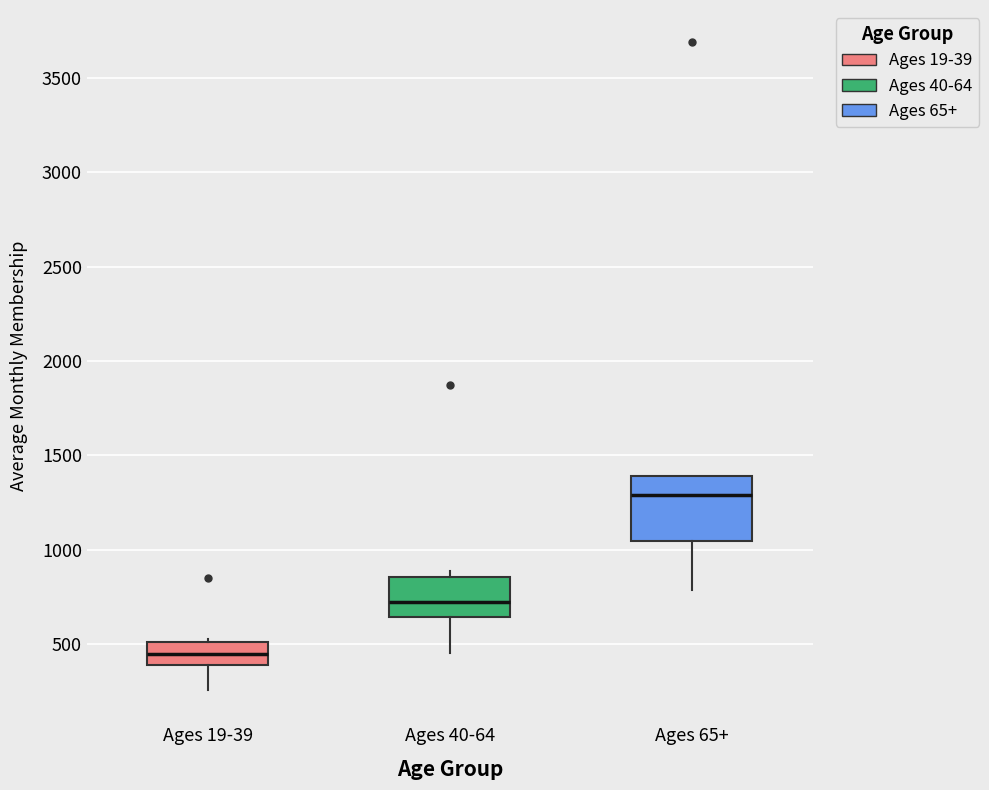

Reading left to right, read every box against the y-axis: the position of its median line, the range the box covers, and the ends of its whiskers. The values are not printed on the chart, so give them approximately, as read against the axis.

Ages 19-39: median 450, box 400 to 500, whiskers 250 to 550
Ages 40-64: median 700, box 650 to 850, whiskers 450 to 900
Ages 65+: median 1300, box 1050 to 1400, whiskers 800 to 1400